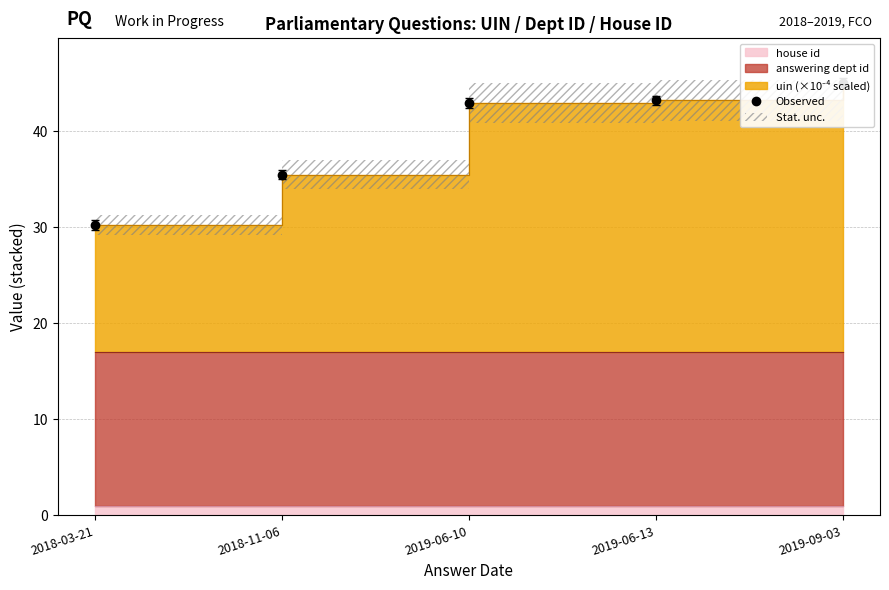

What is the difference between the second highest and minimum values?

13.0